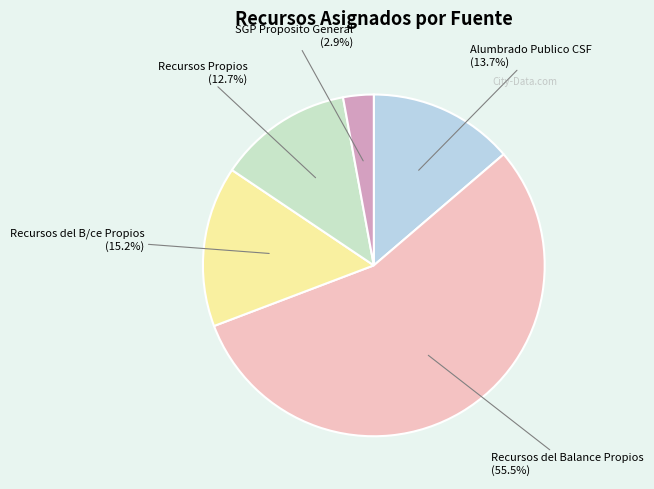

How many segments does this pie chart have?

5